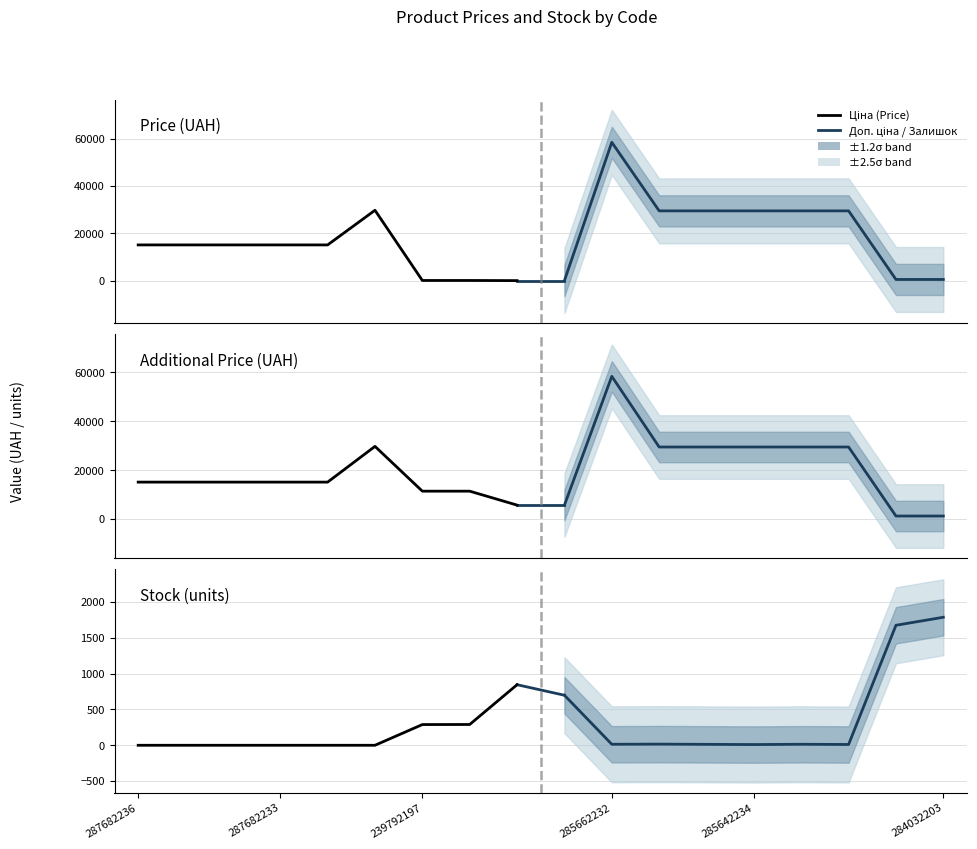

The Доп. ціна series shows 3549.6 at 287682236. True or false?

False